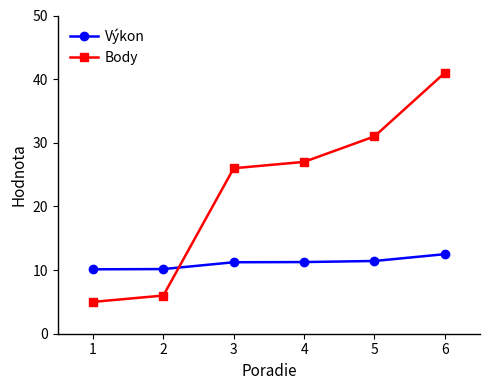

The Body series shows 9.1 at 2. True or false?

False